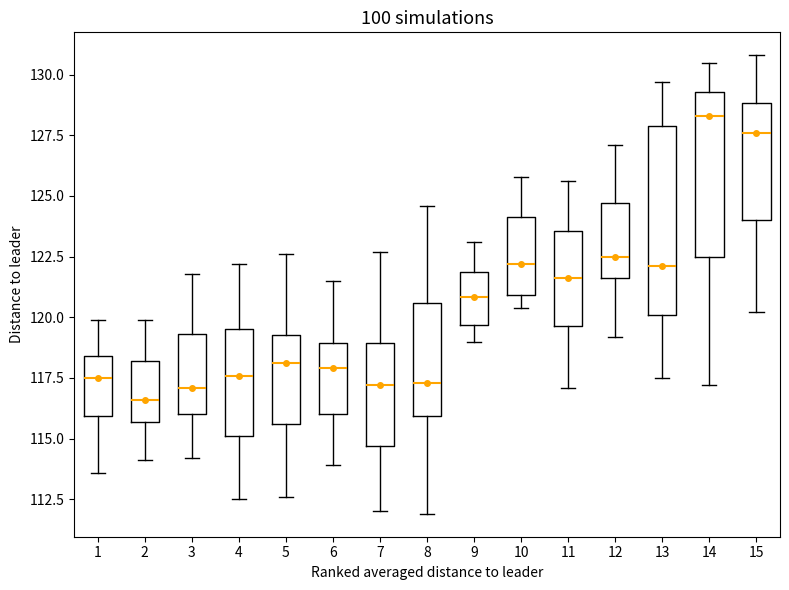

Reading left to right, transcribe this box plot: for each box, give where its median line is, the range the box spans, and where its two whiskers end, as read against the y-axis. The values are not printed on the chart, so give them approximately, as read against the axis.

1: median 117.5, box 116.0 to 118.5, whiskers 113.5 to 120.0
2: median 116.5, box 115.5 to 118.0, whiskers 114.0 to 120.0
3: median 117.0, box 116.0 to 119.5, whiskers 114.0 to 122.0
4: median 117.5, box 115.0 to 119.5, whiskers 112.5 to 122.0
5: median 118.0, box 115.5 to 119.5, whiskers 112.5 to 122.5
6: median 118.0, box 116.0 to 119.0, whiskers 114.0 to 121.5
7: median 117.0, box 114.5 to 119.0, whiskers 112.0 to 122.5
8: median 117.5, box 116.0 to 120.5, whiskers 112.0 to 124.5
9: median 121.0, box 119.5 to 122.0, whiskers 119.0 to 123.0
10: median 122.0, box 121.0 to 124.0, whiskers 120.5 to 126.0
11: median 121.5, box 119.5 to 123.5, whiskers 117.0 to 125.5
12: median 122.5, box 121.5 to 124.5, whiskers 119.0 to 127.0
13: median 122.0, box 120.0 to 128.0, whiskers 117.5 to 129.5
14: median 128.5, box 122.5 to 129.5, whiskers 117.0 to 130.5
15: median 127.5, box 124.0 to 129.0, whiskers 120.0 to 131.0